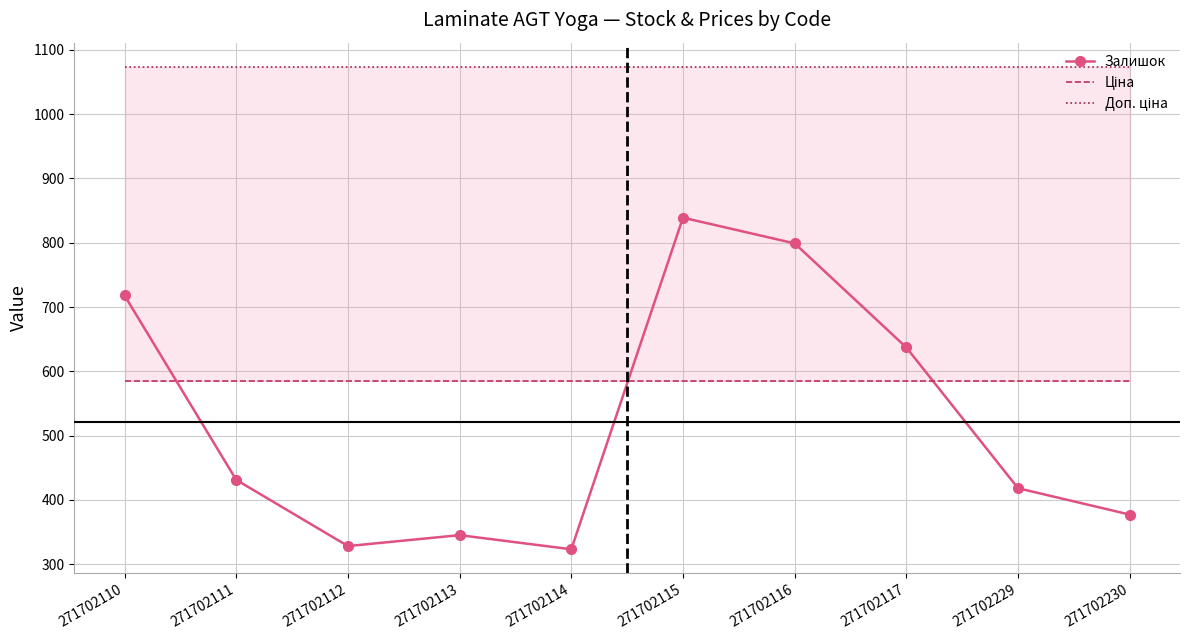

In Залишок, how many points are lower than both neighbors (excluding endpoints)?

2